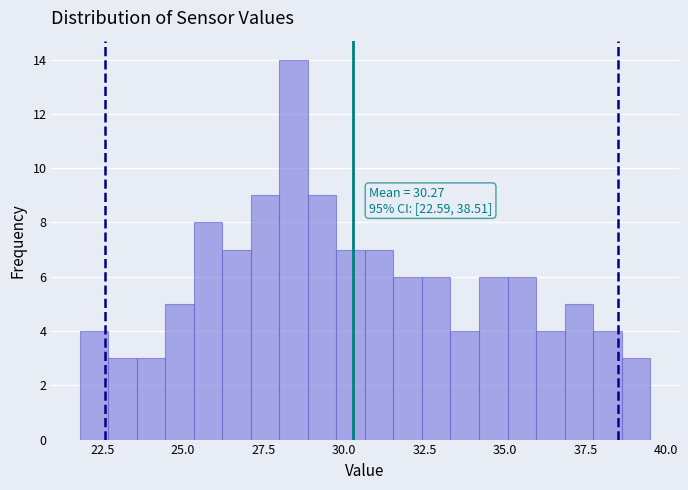

Around what value on the x-axis is the tallest bar? Give the approximate position of its centre, as read against the axis.

28.5